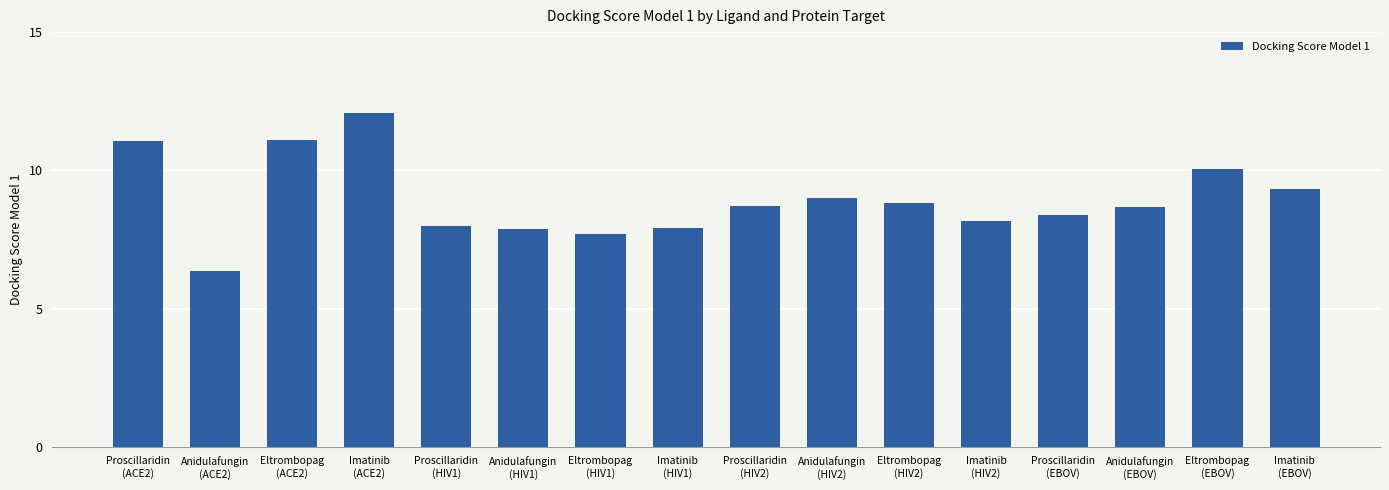

What is the smallest value displayed?

6.4